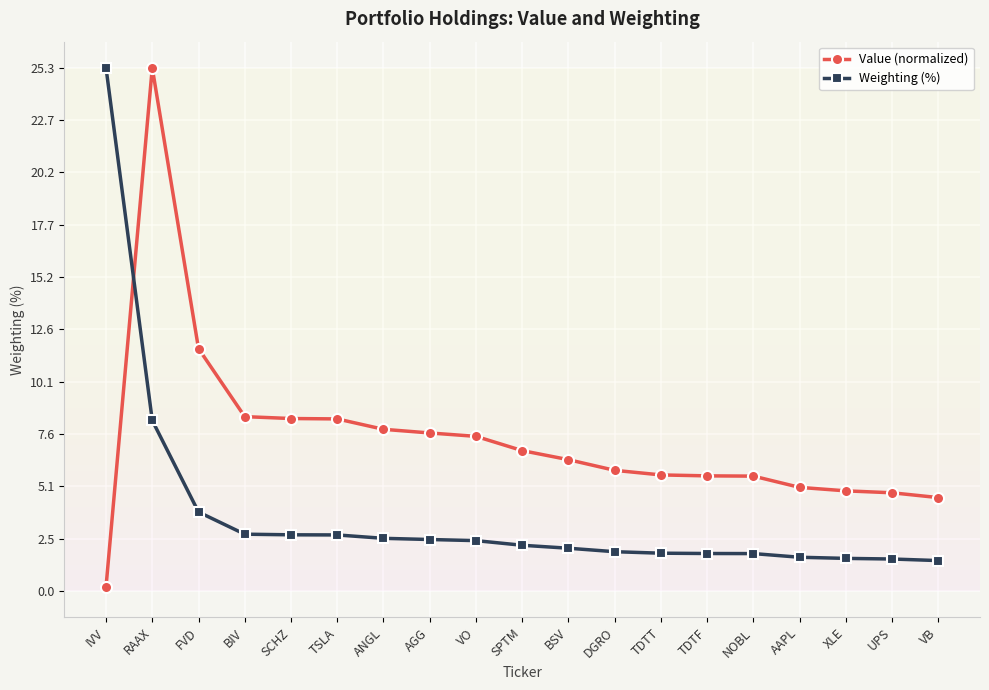

How many lines are shown in the chart?

2